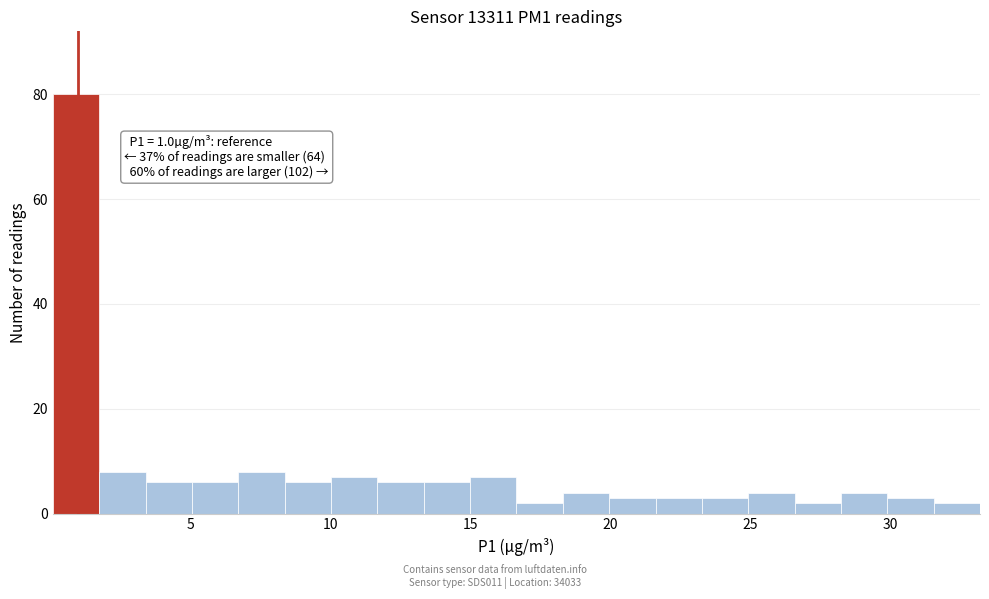

Read against the x-axis, roughly where is the centre of the tallest bar?

1.0